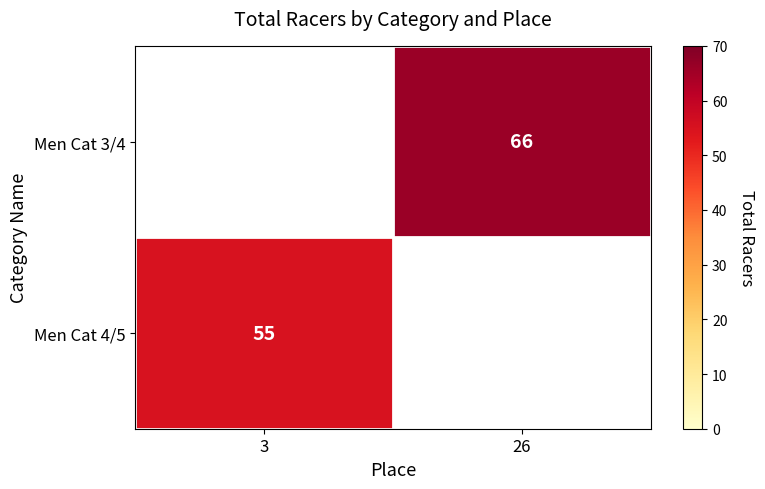

The Men Cat 4/5 series shows 72 at 3. True or false?

False